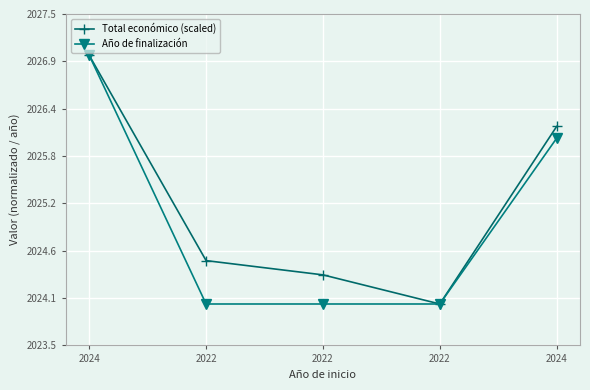

The value of Total económico (scaled) at 2022 is 2024.4. True or false?

True